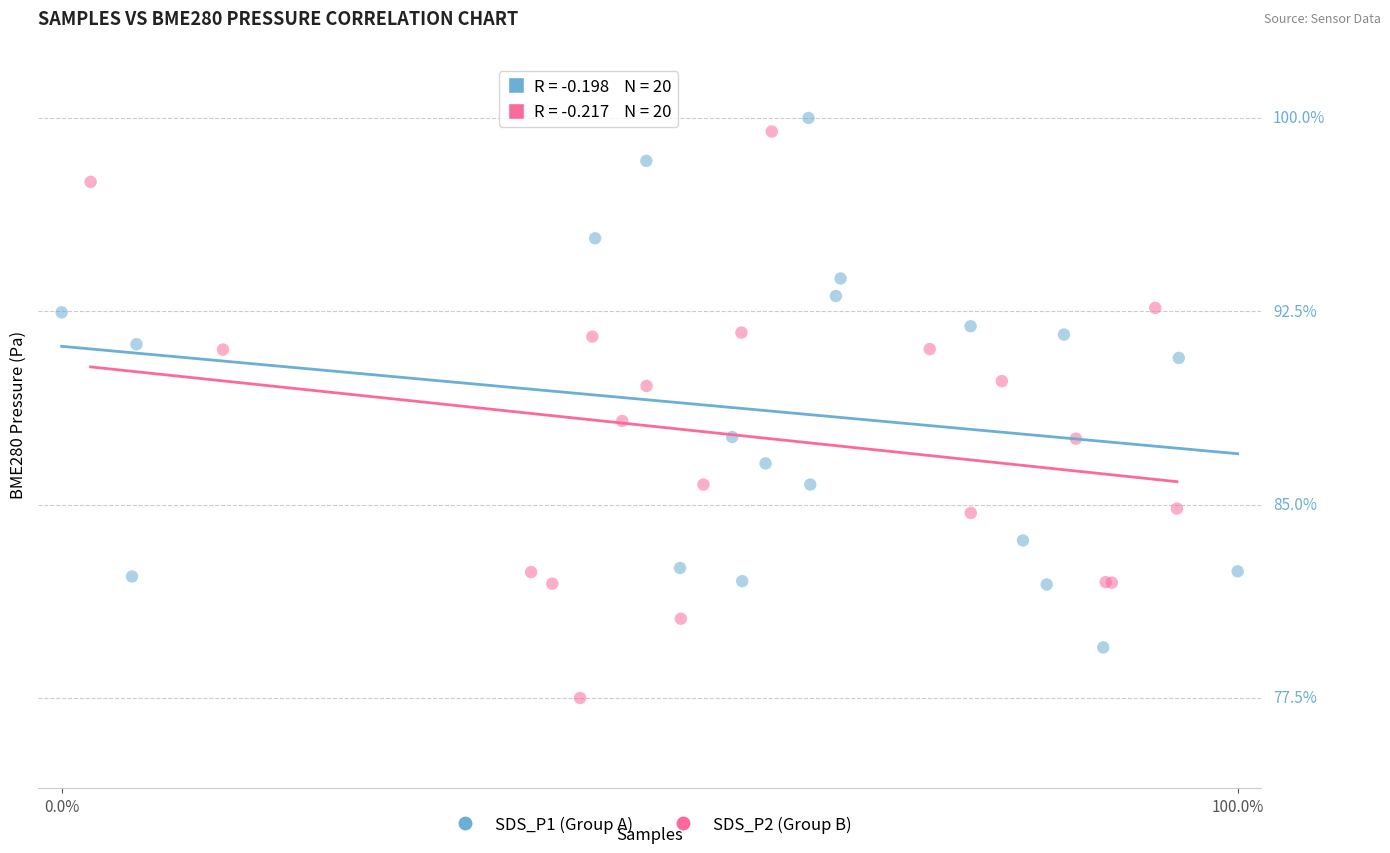

What are all the series names shown in the legend?

SDS_P1 (Group A), SDS_P2 (Group B)